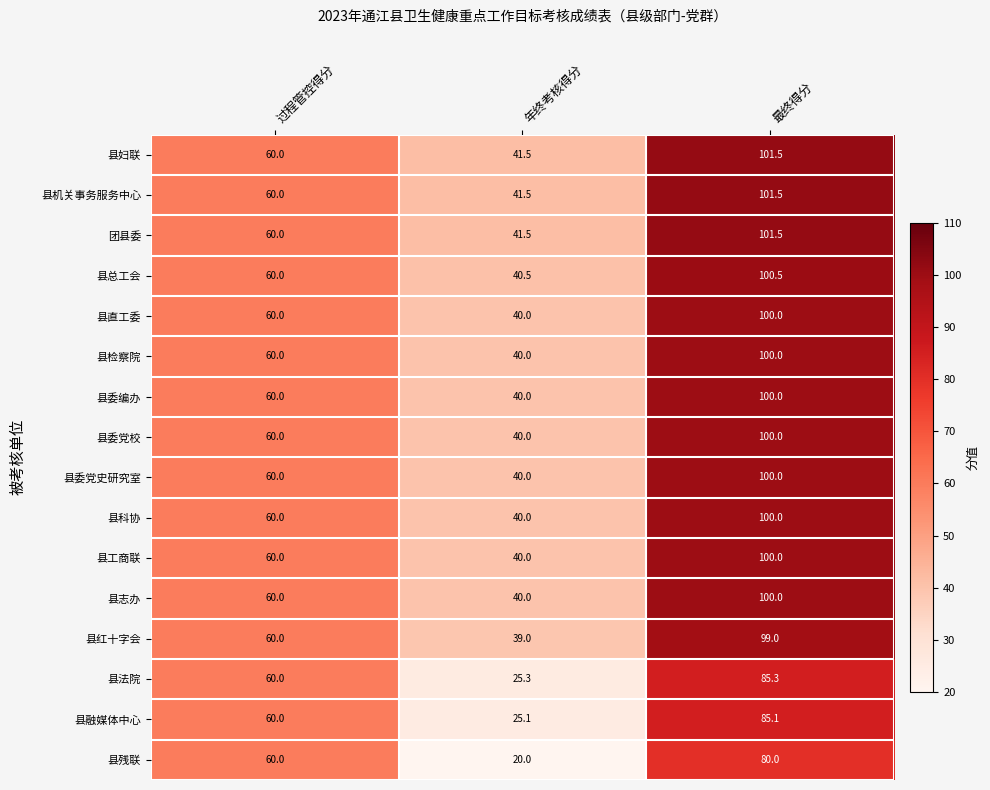

What is the approximate value of 团县委 at 年终考核得分?

41.5